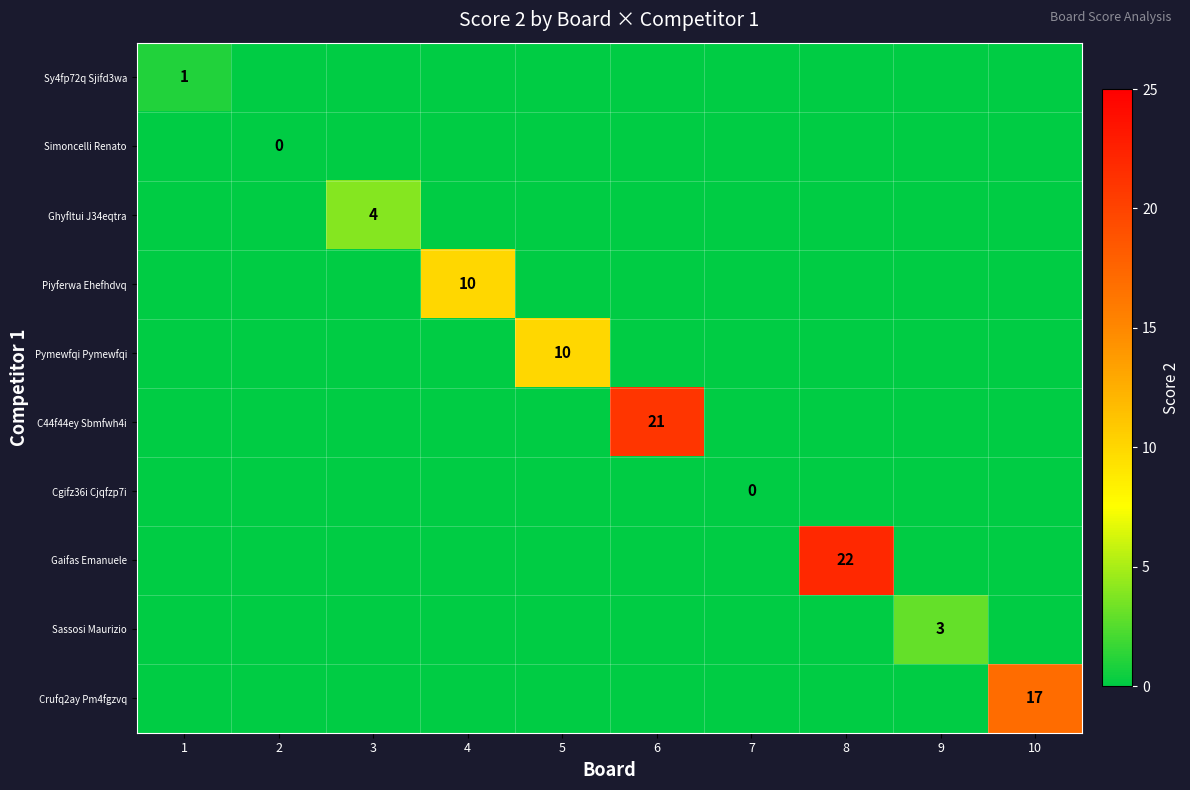

What is the difference between the highest and lowest values at 6?

21